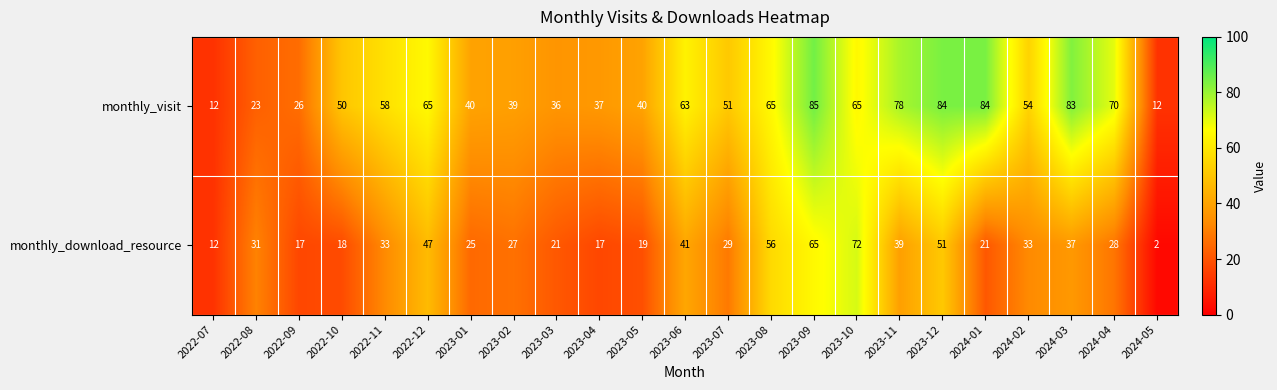

Which category has the highest value in the monthly_visit series?

2023-09